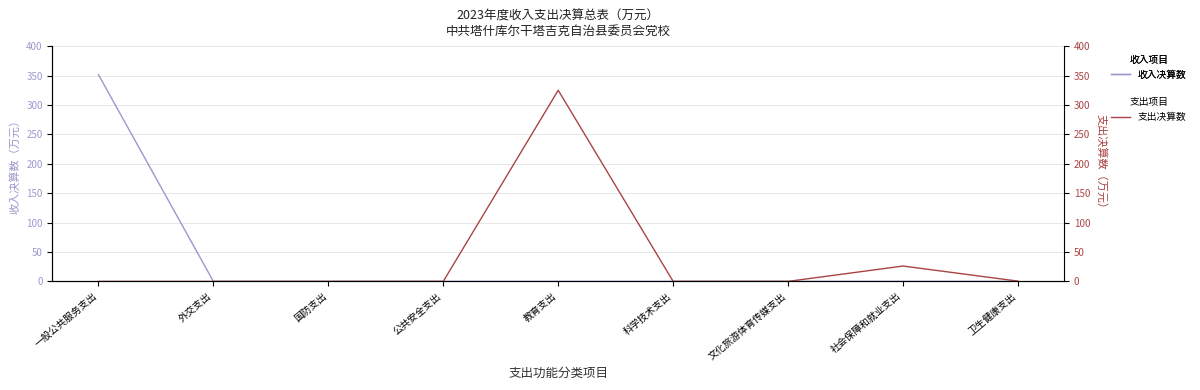

Is the value of 收入决算数 at 卫生健康支出 greater than the value of 支出决算数 at 一般公共服务支出?

No